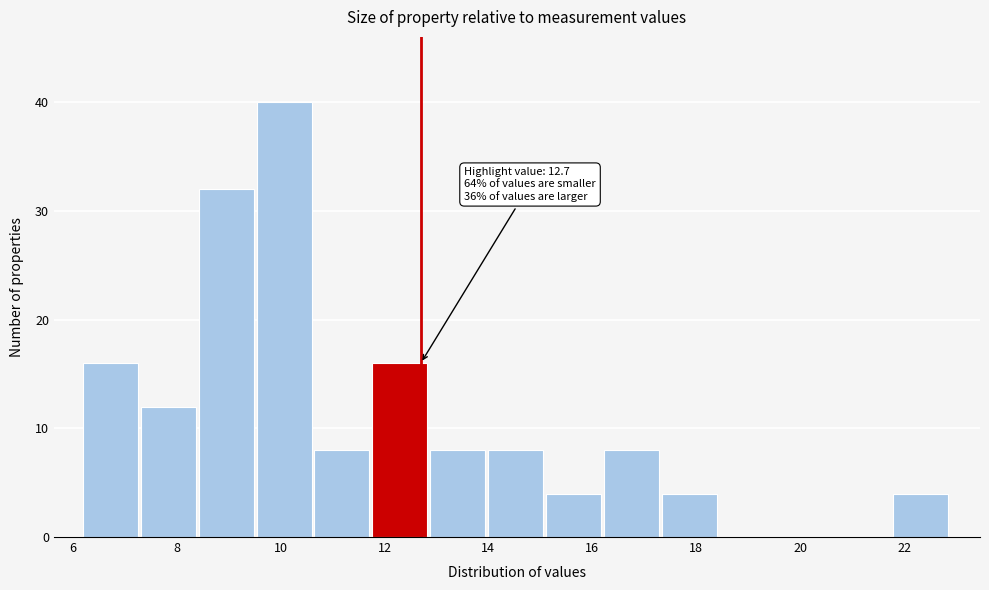

Over which range of the x-axis is the bar tallest?

9.6 to 10.6